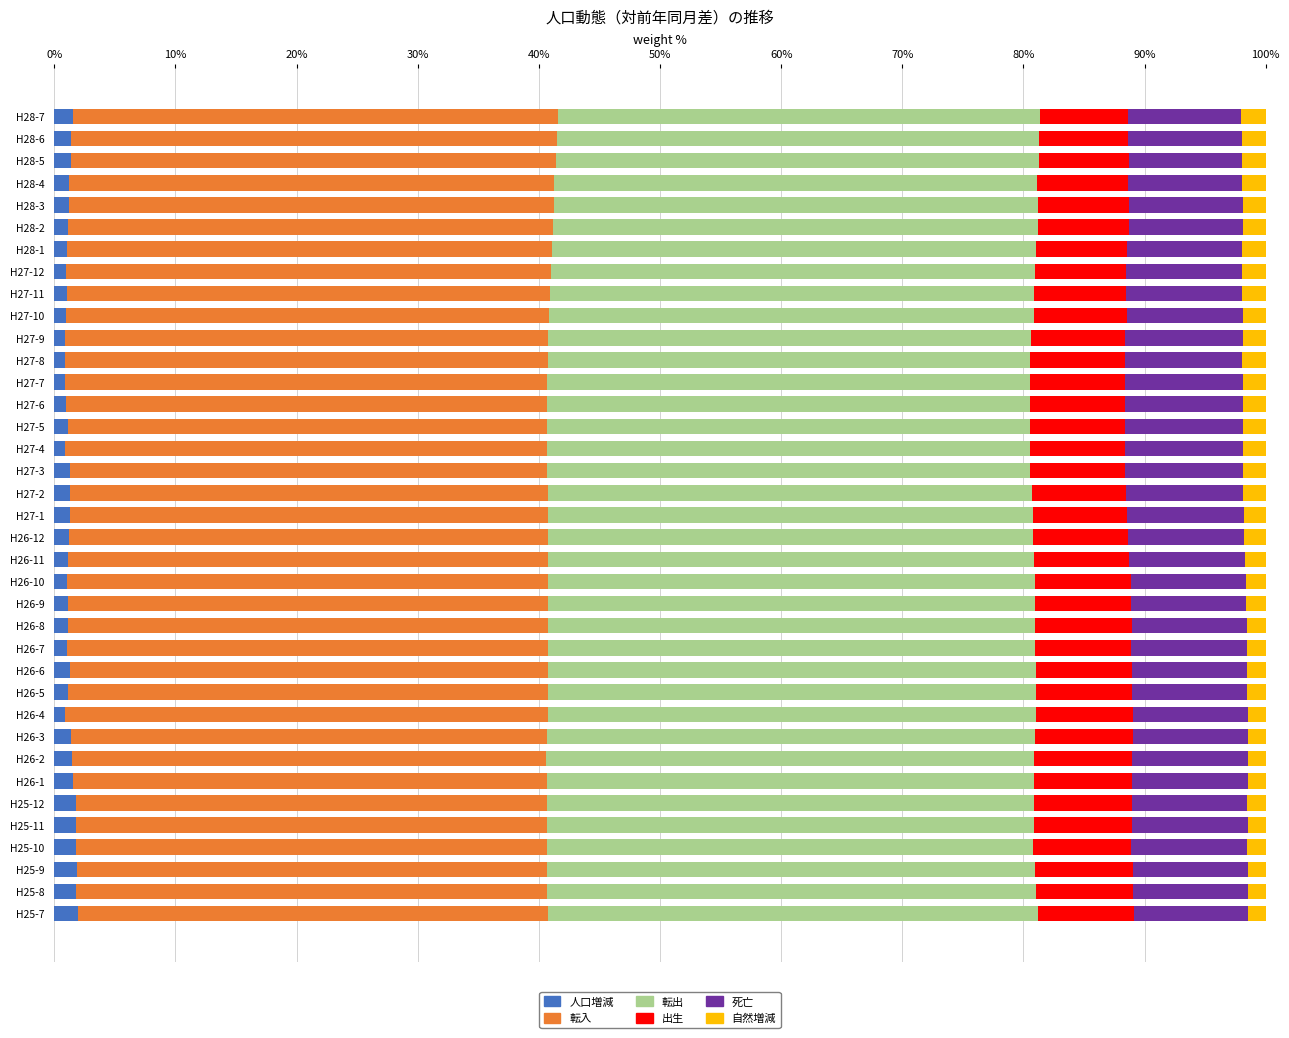

What is the sum of all 人口増減 values?

46.9